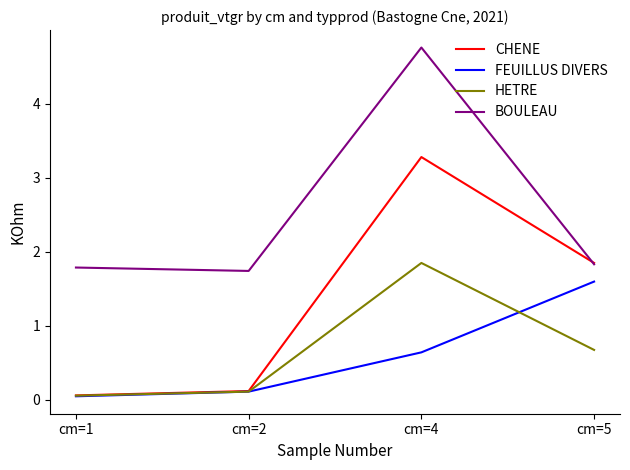

At cm=4, list the series in order from largest to smallest.

BOULEAU, CHENE, HETRE, FEUILLUS DIVERS